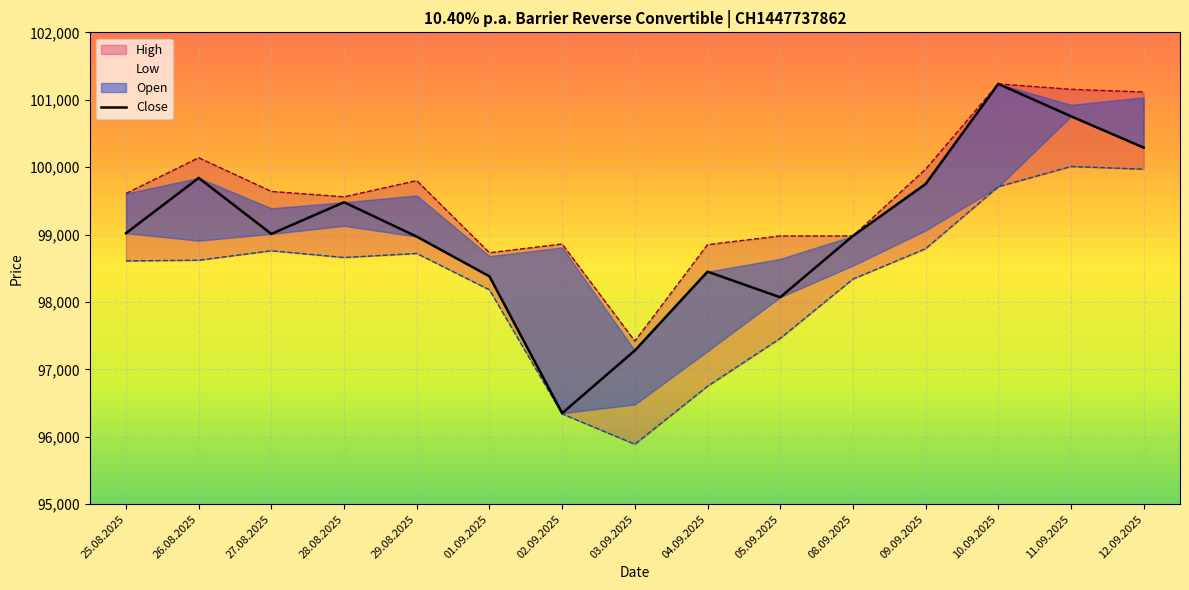

What is the change in value from 02.09.2025 to 09.09.2025?

+3400